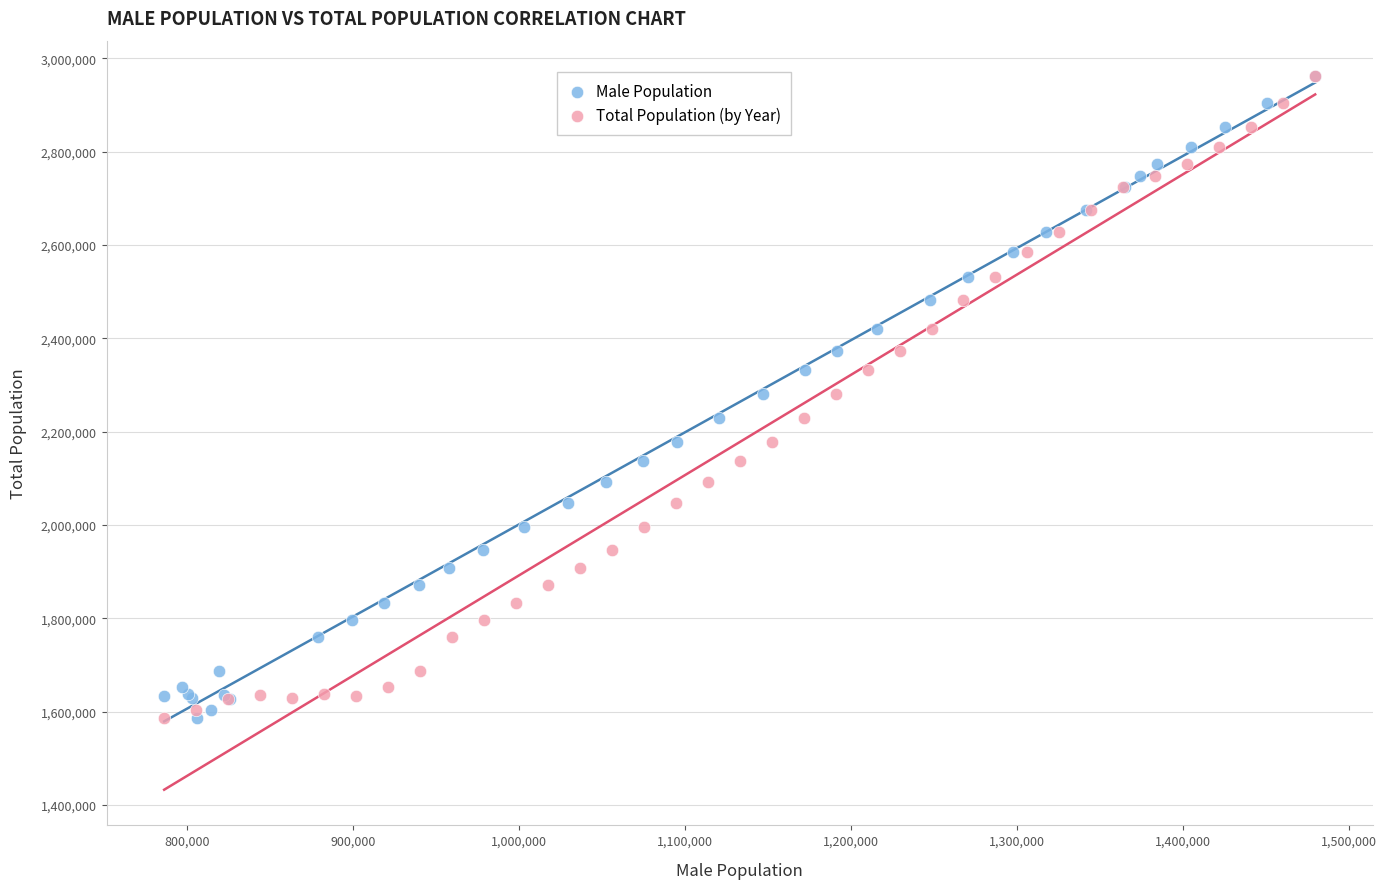

What are all the series names shown in the legend?

Male Population, Total Population (by Year)